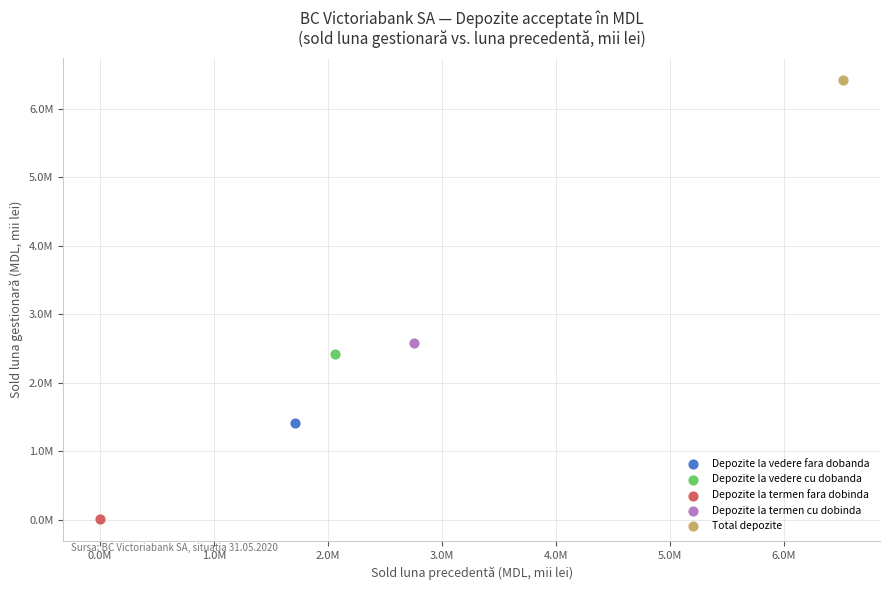

Which series contains the highest Y value?

Total depozite